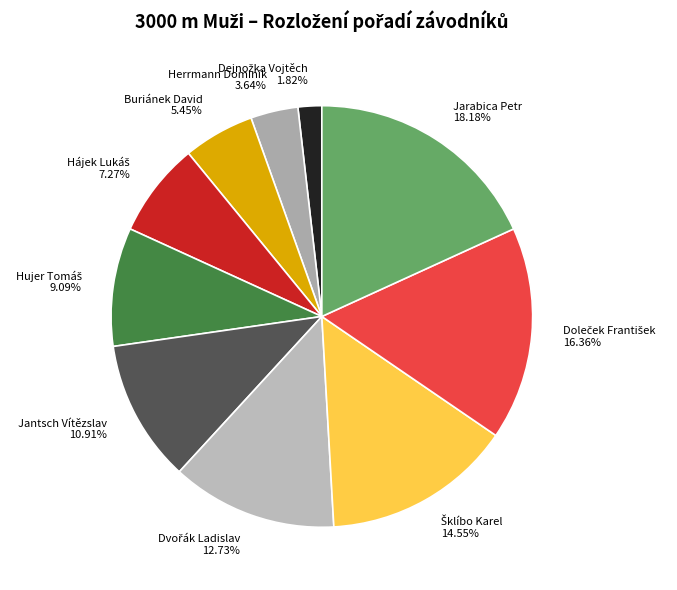

Does any single category account for the majority?

No